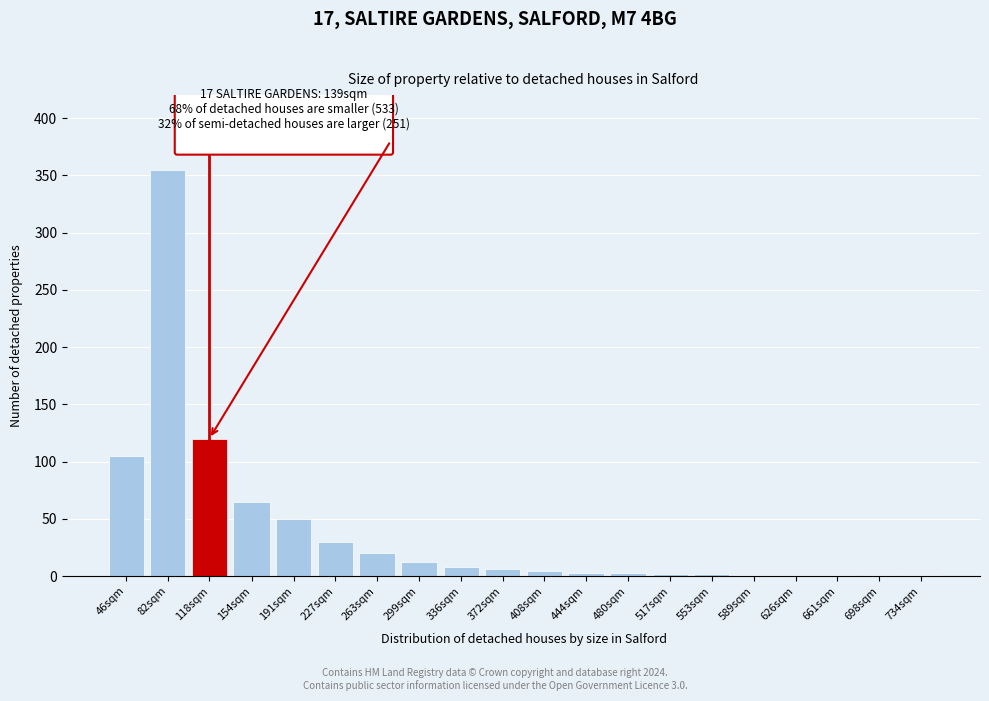

What is the greatest value displayed?

355